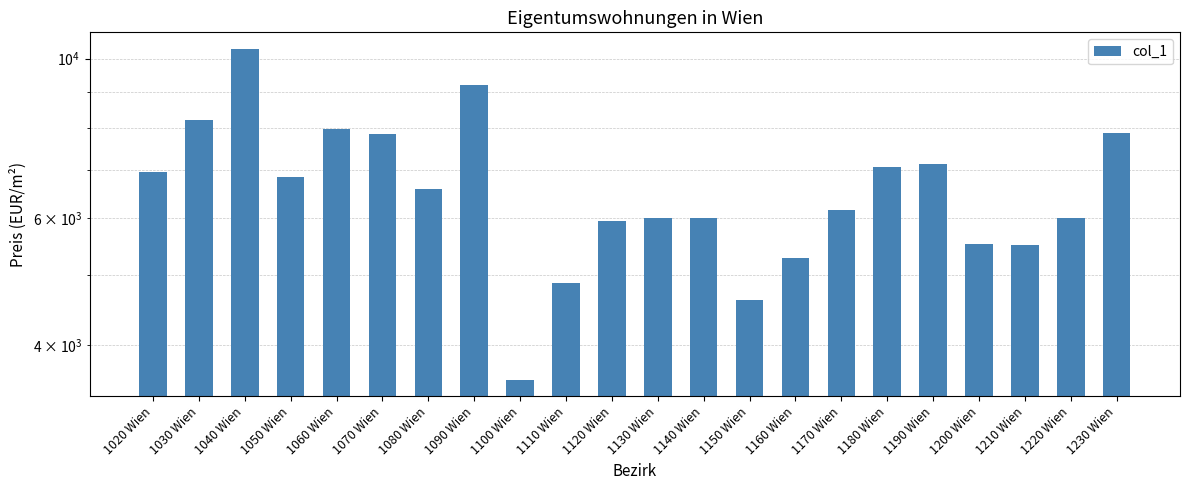

At which category does the chart reach its minimum across all series?

1100 Wien